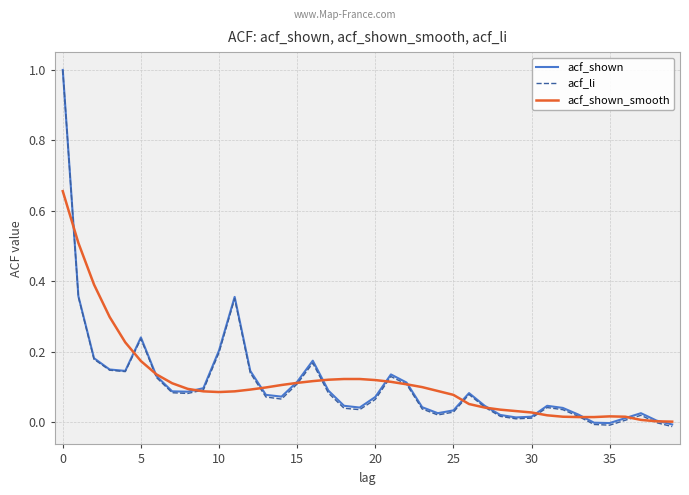

What is the greatest value displayed?

1.0